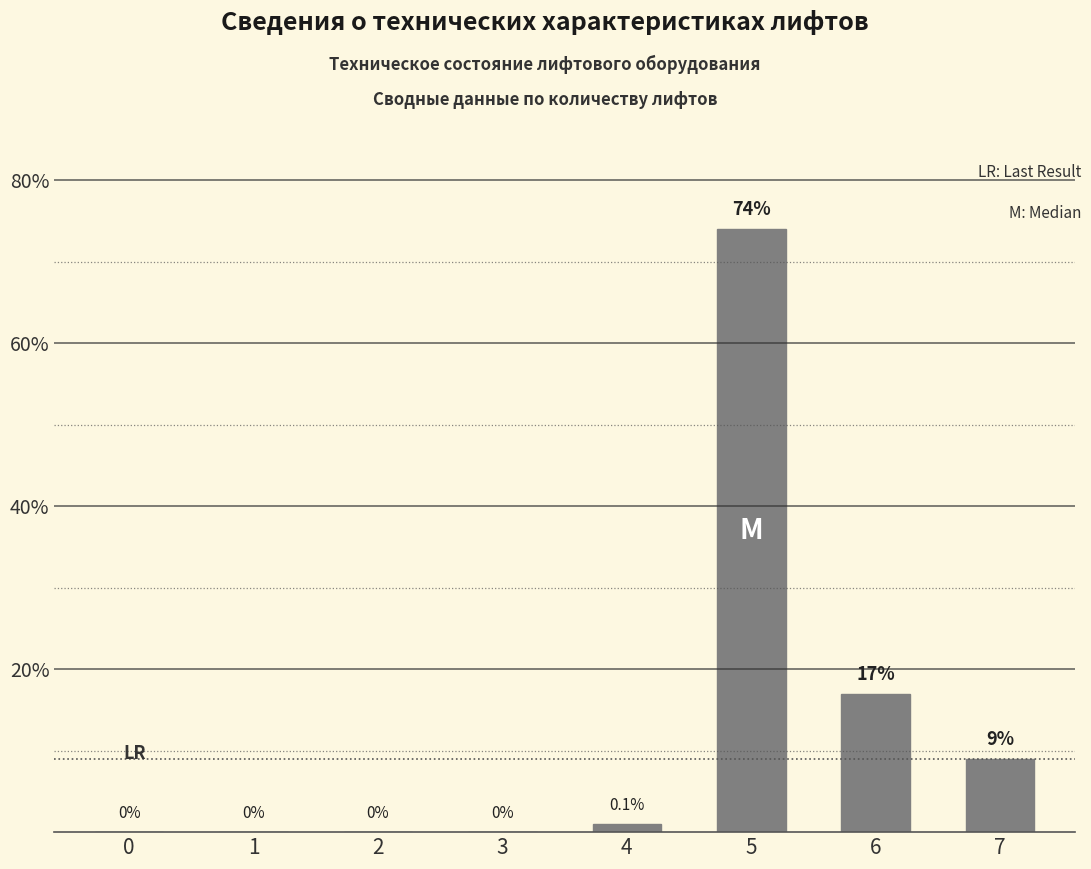

Reading left to right, what are all the values shown in this chart?

0	0	0	0	1	74	17	9